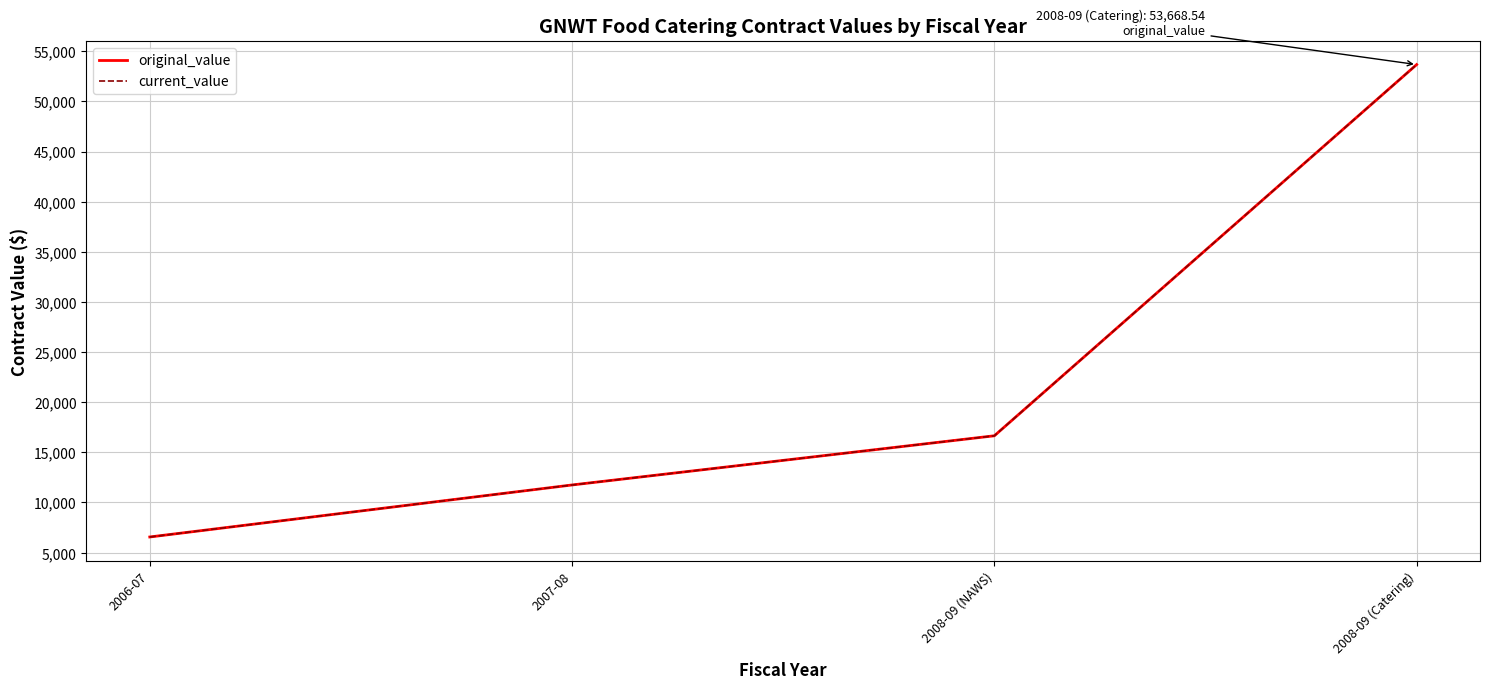

True or false: original_value and current_value cross at least once.

False